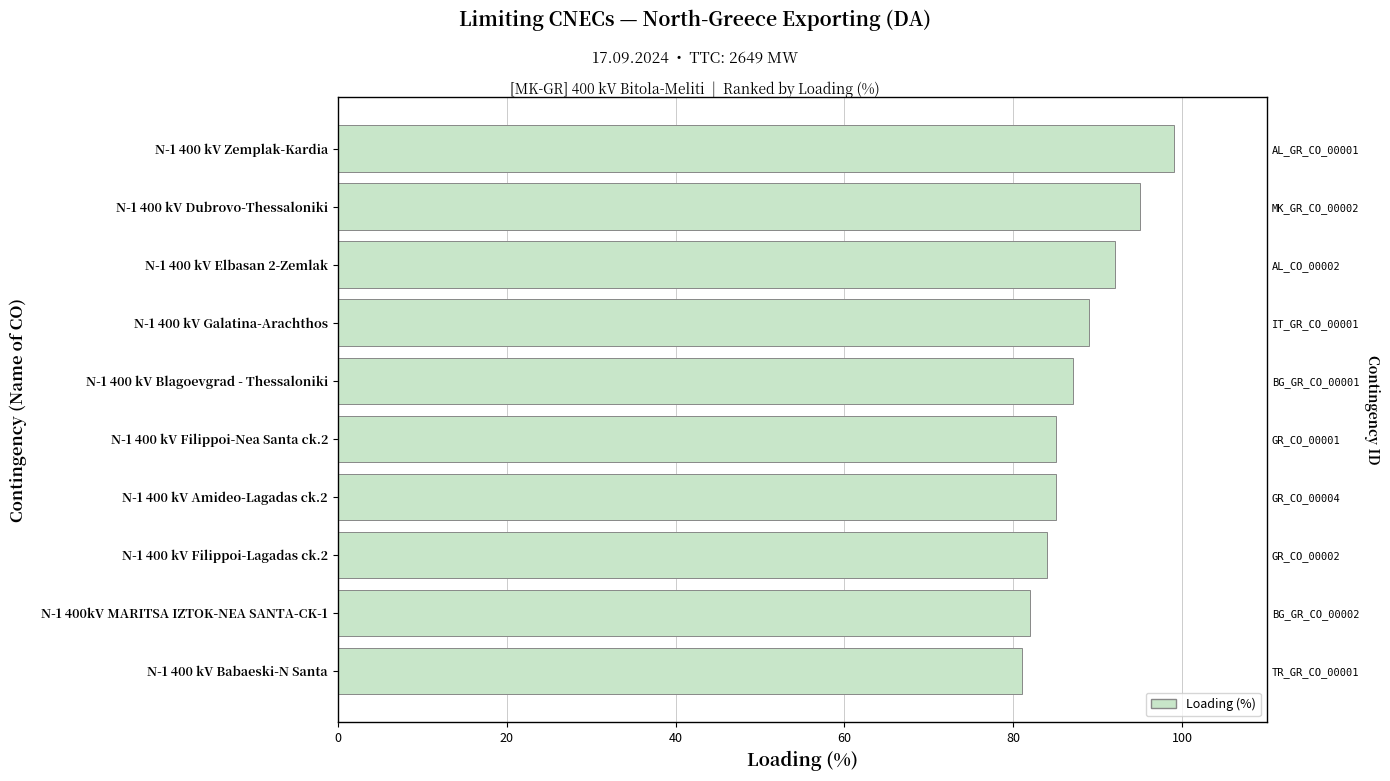

What is the greatest value displayed?

99